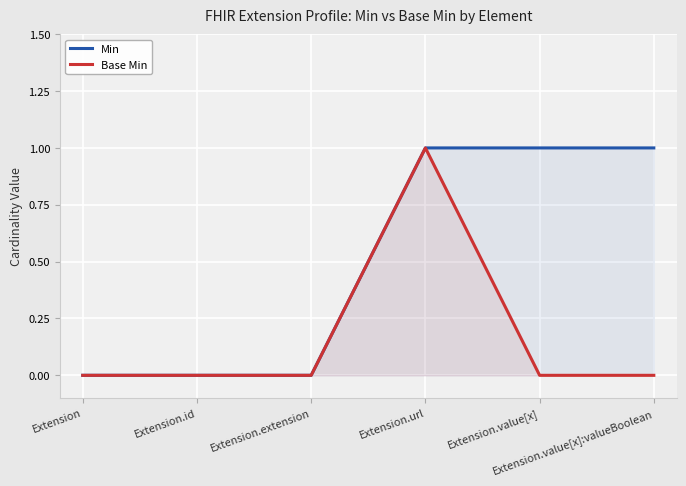

Reading left to right, extract all data points from this chart.

Min: Extension=0	Extension.id=0	Extension.extension=0	Extension.url=1	Extension.value[x]=1	Extension.value[x]:valueBoolean=1
Base Min: Extension=0	Extension.id=0	Extension.extension=0	Extension.url=1	Extension.value[x]=0	Extension.value[x]:valueBoolean=0